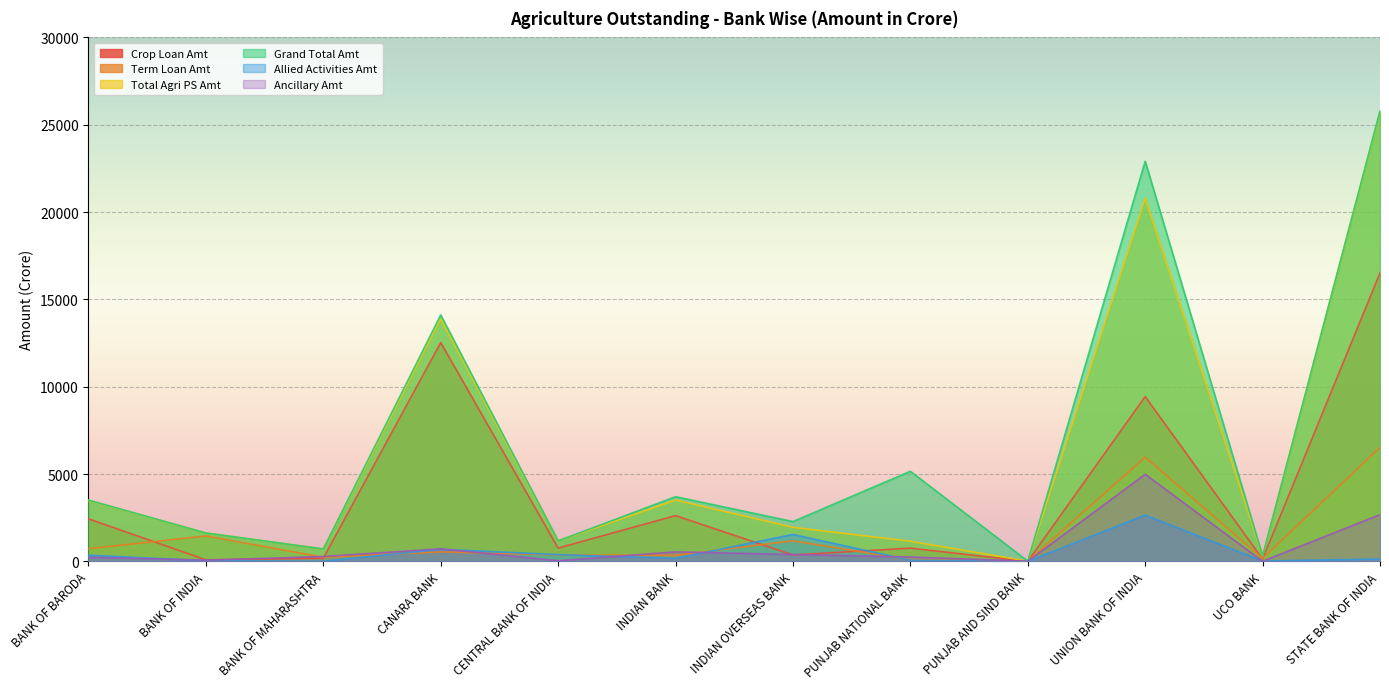

At which label does Term Loan Amt reach its peak?

STATE BANK OF INDIA